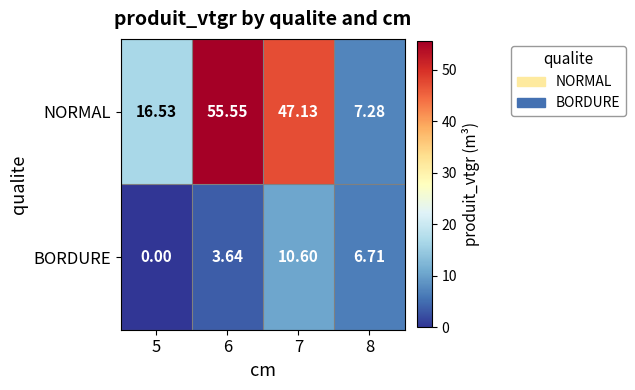

List the series in order of their peak value, highest first.

NORMAL, BORDURE